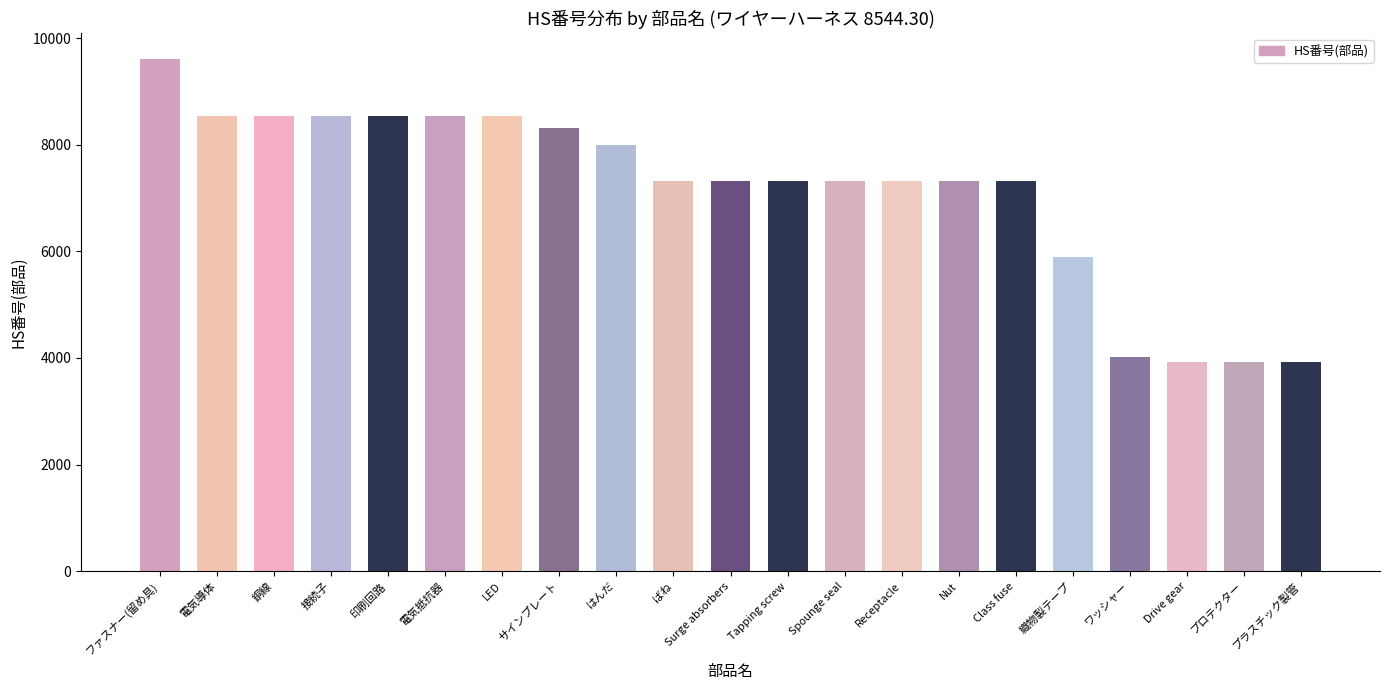

Approximately how many times larger is the value at Drive gear compared to Nut?

0.5